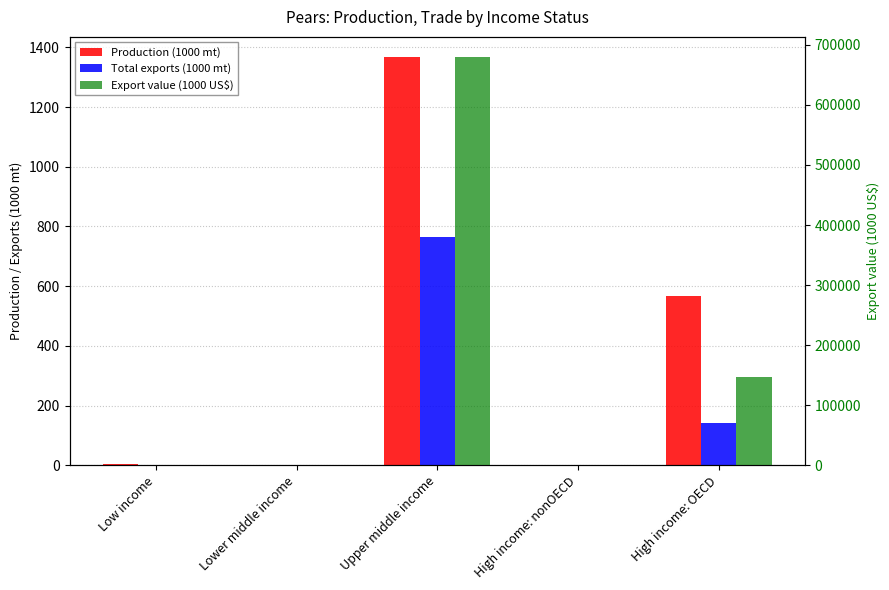

What is the difference between the Total exports (1000 mt) values at High income: nonOECD and Upper middle income?

765.7